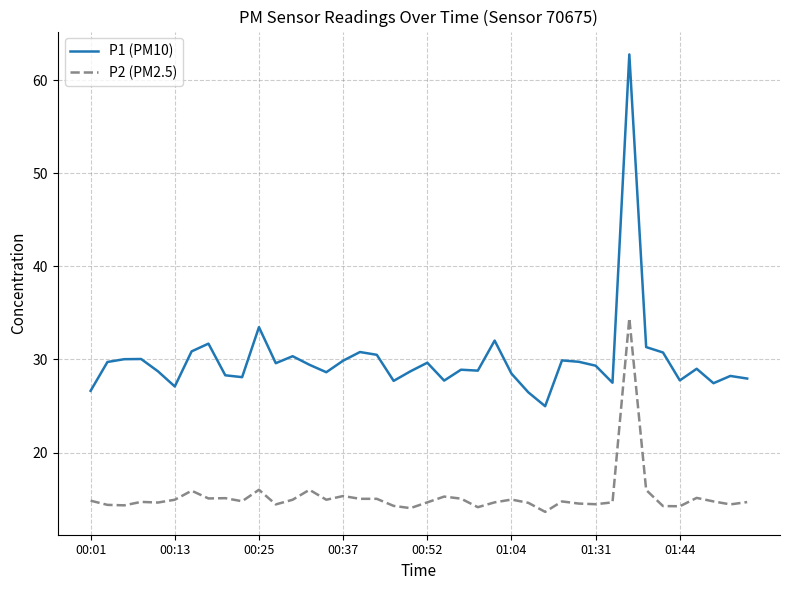

List the series in order of their peak value, lowest first.

P2 (PM2.5), P1 (PM10)